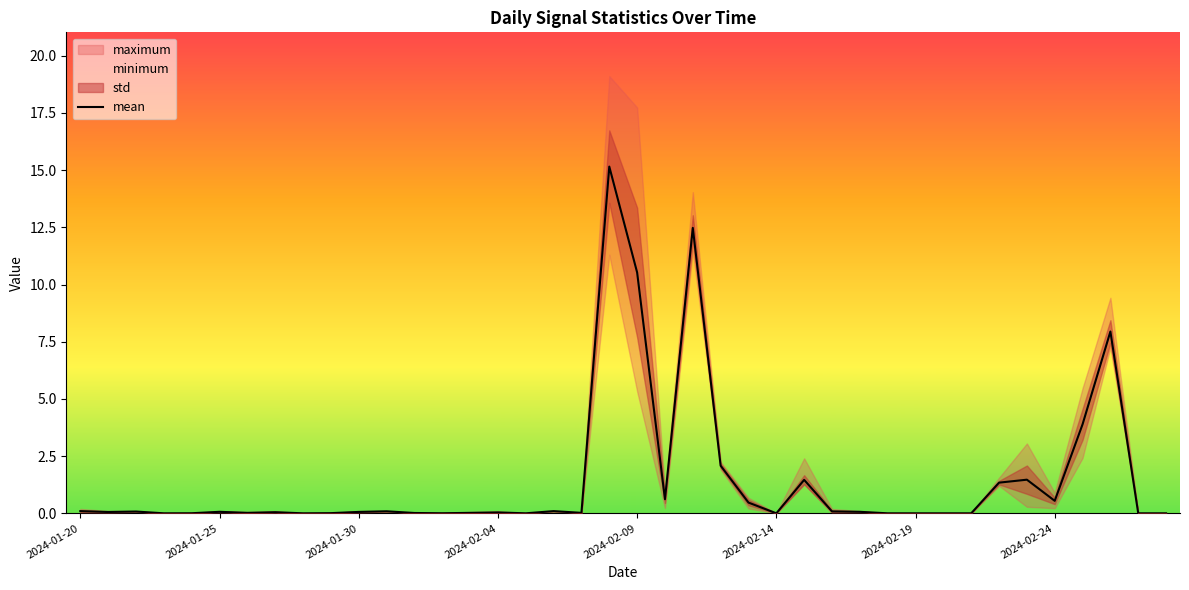

The value at 32 is 0.0. True or false?

True